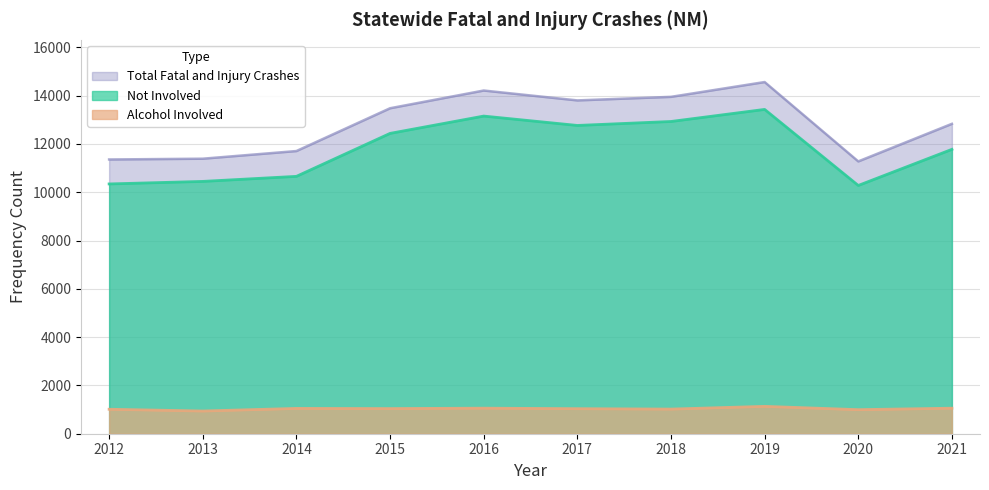

What are all the series names shown in the legend?

Total Fatal and Injury Crashes, Not Involved, Alcohol Involved